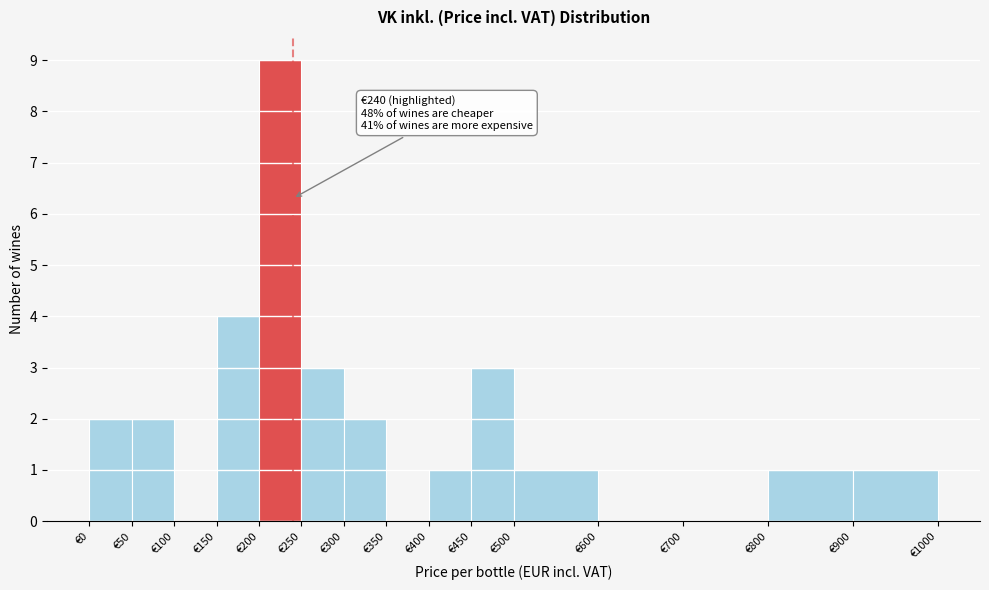

Which range on the x-axis has the tallest bar?

200 to 250